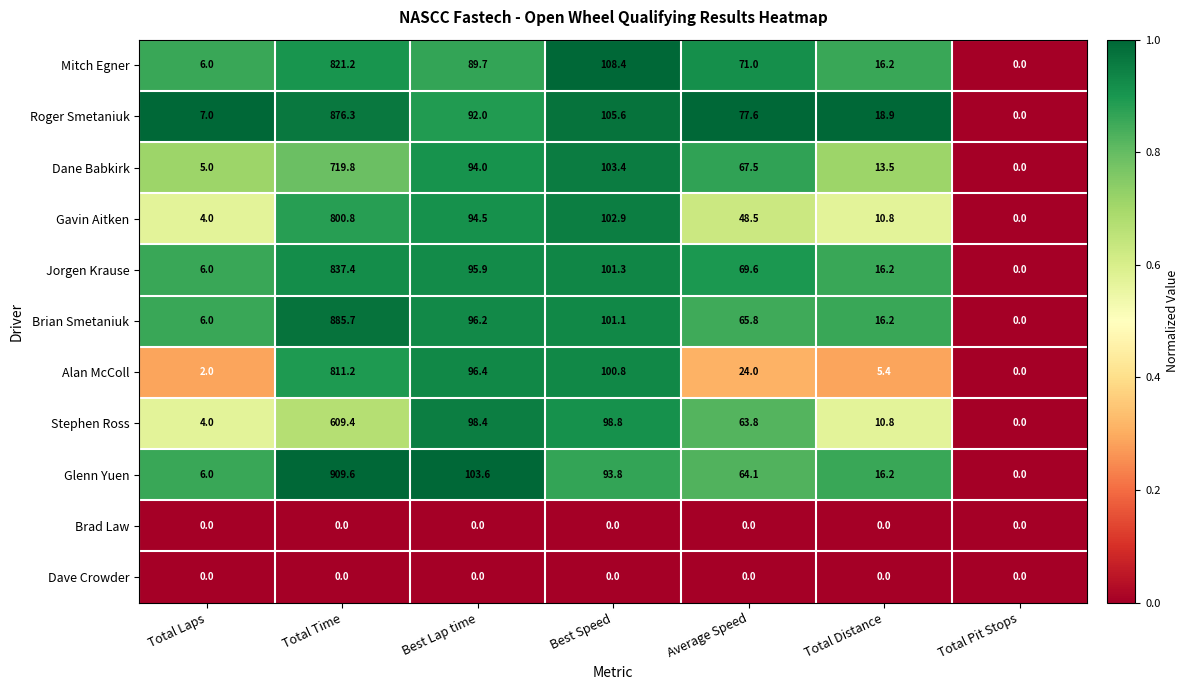

What is the average value of the Brian Smetaniuk series?

167.3